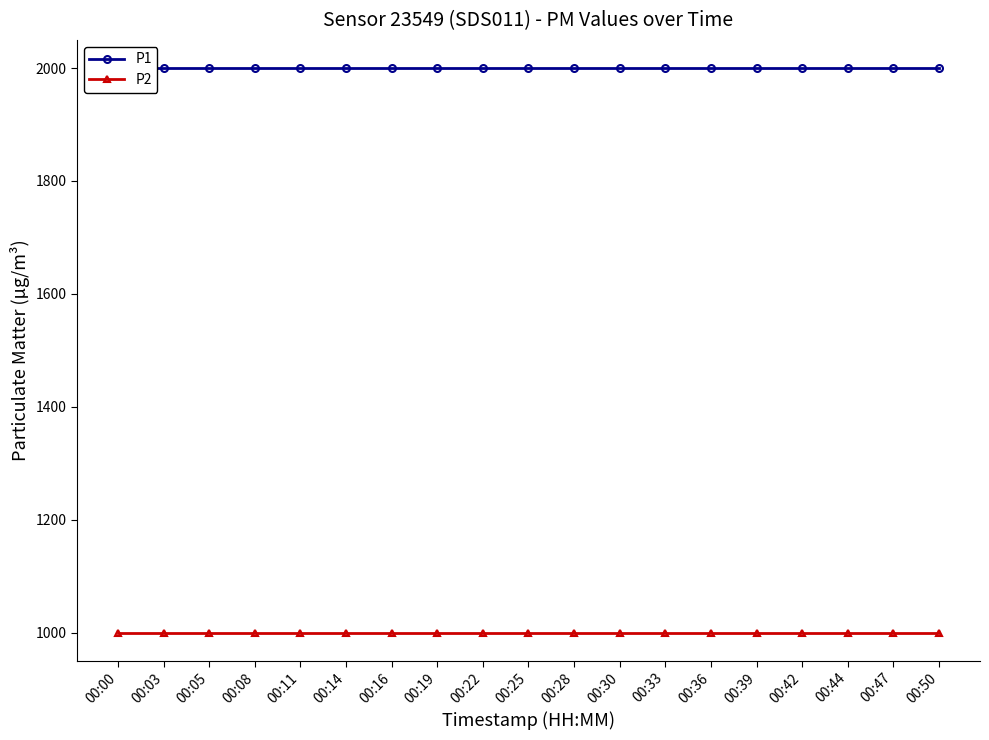

Reading left to right, list all the values displayed in this chart.

P1: 1999.9	1999.9	1999.9	1999.9	1999.9	1999.9	1999.9	1999.9	1999.9	1999.9	1999.9	1999.9	1999.9	1999.9	1999.9	1999.9	1999.9	1999.9	1999.9
P2: 999.9	999.9	999.9	999.9	999.9	999.9	999.9	999.9	999.9	999.9	999.9	999.9	999.9	999.9	999.9	999.9	999.9	999.9	999.9